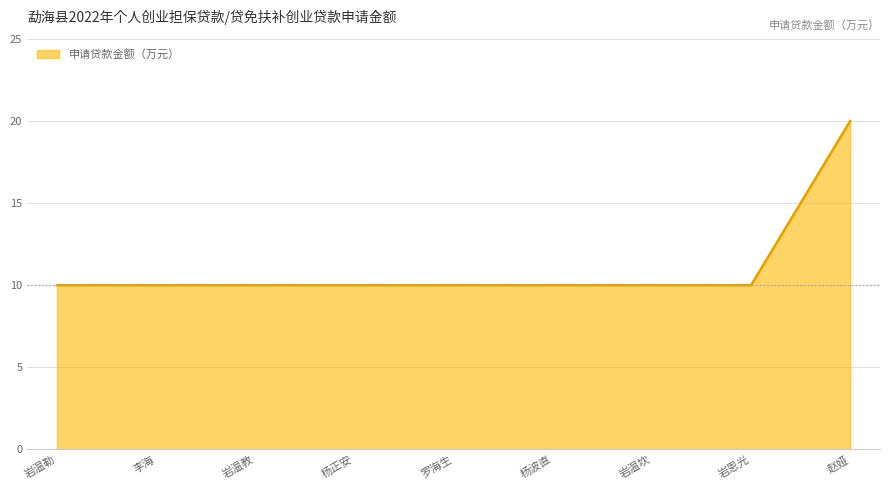

What value does the data have at 岩恩光?

10